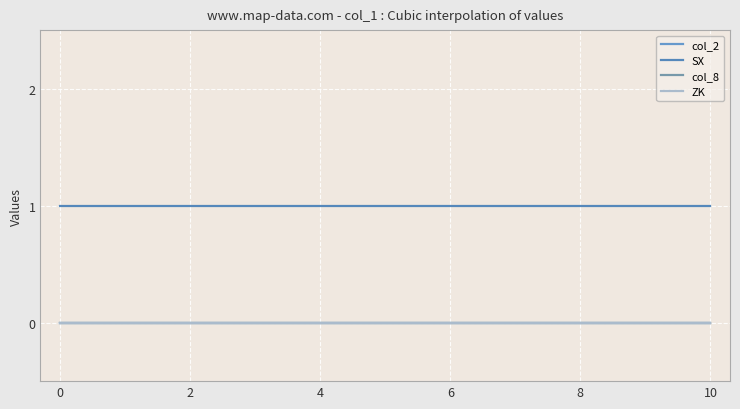

True or false: col_2 and ZK cross at least once.

False